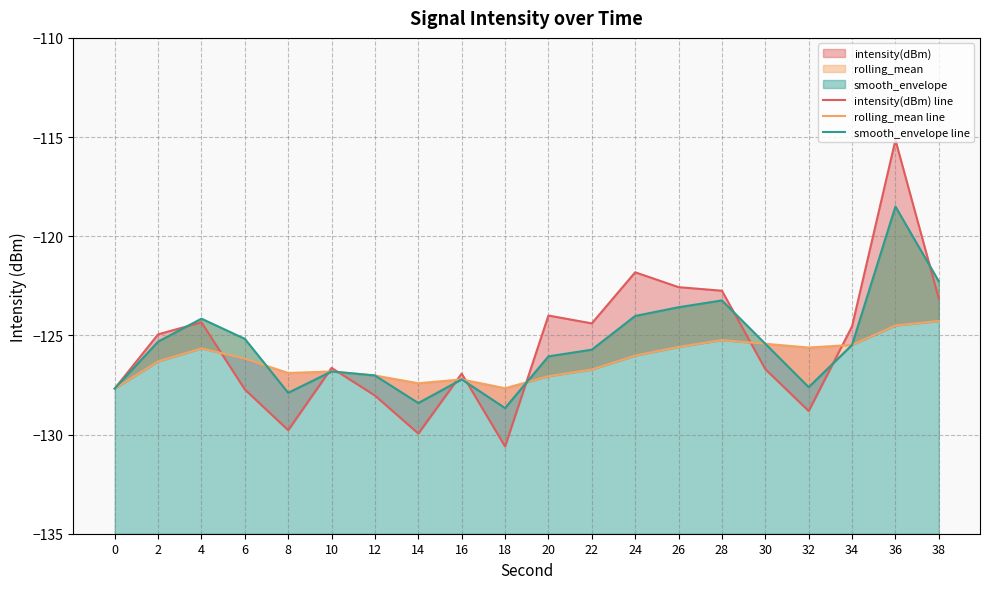

Which series has the widest spread of values?

intensity(dBm) line